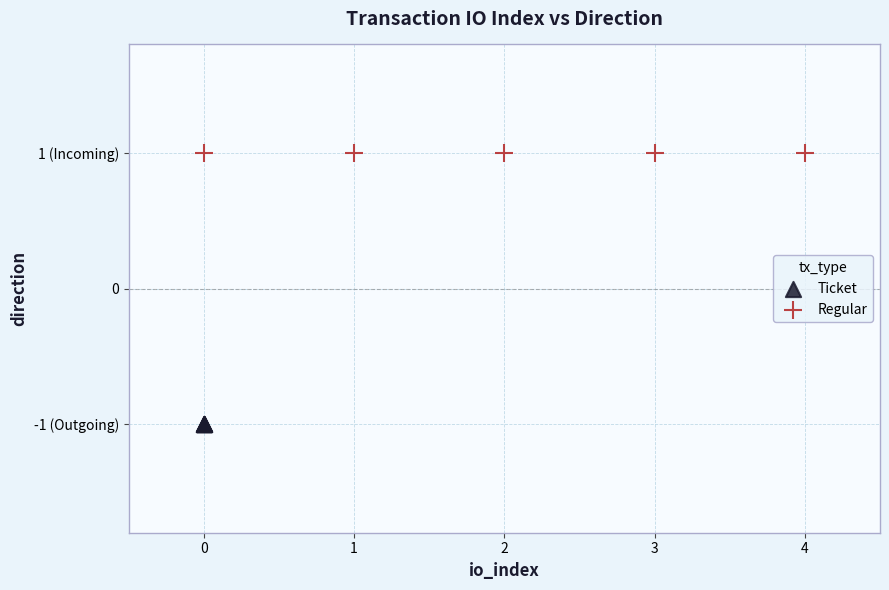

Which series contains the highest Y value?

Regular